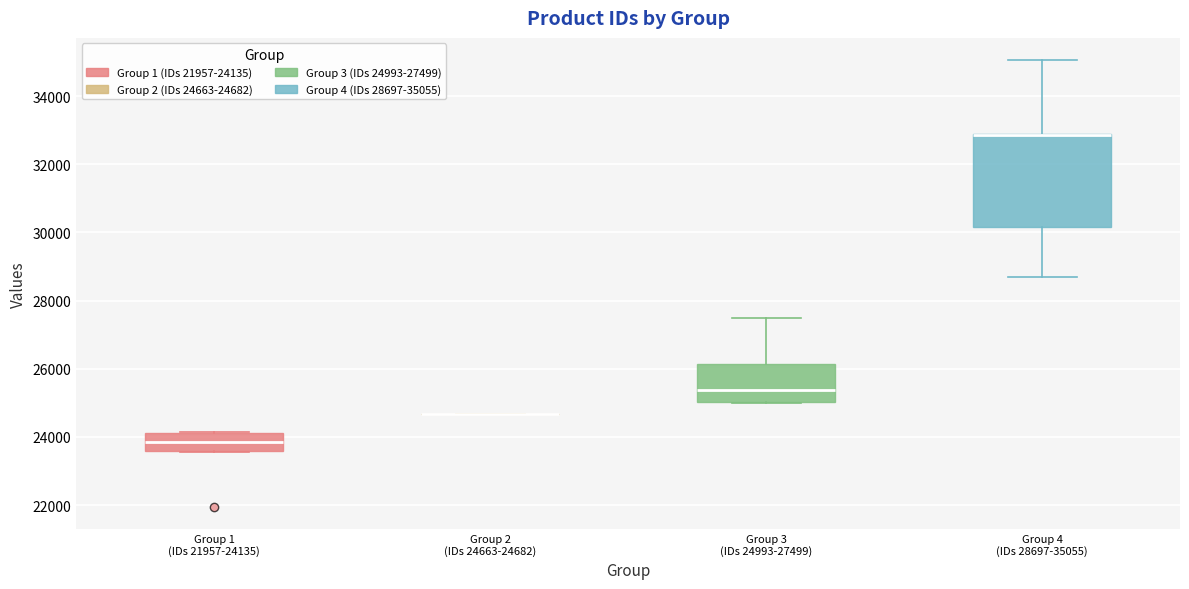

Reading left to right, transcribe this box plot: for each box, give where its median line is, the range the box spans, and where its two whiskers end, as read against the y-axis. The values are not printed on the chart, so give them approximately, as read against the axis.

Group 1 (IDs 21957-24135): median 23800, box 23600 to 24200, whiskers 23600 to 24200
Group 2 (IDs 24663-24682): box collapsed to a line at 24600, whiskers 24600 to 24600
Group 3 (IDs 24993-27499): median 25400, box 25000 to 26200, whiskers 25000 to 27400
Group 4 (IDs 28697-35055): median 32800 (drawn on the box's upper edge), box 30200 to 32800, whiskers 28600 to 35000